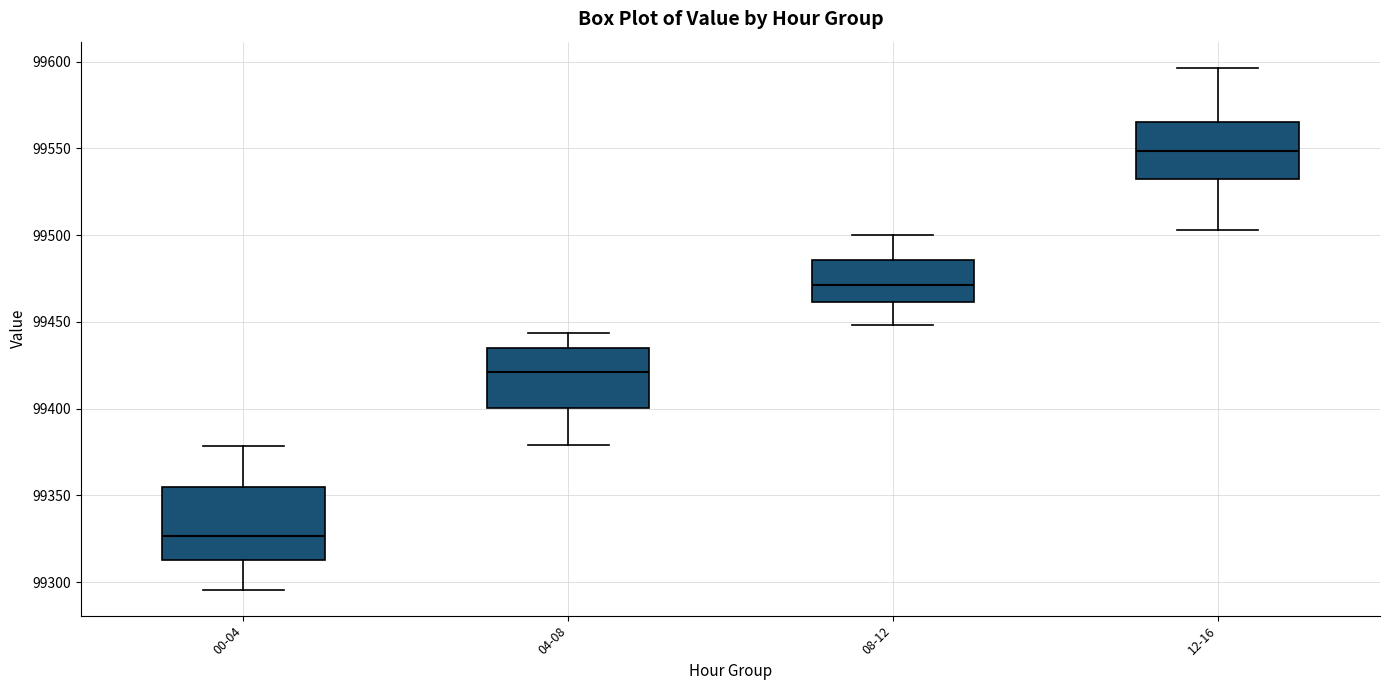

Which box's median line is the lowest?

00-04